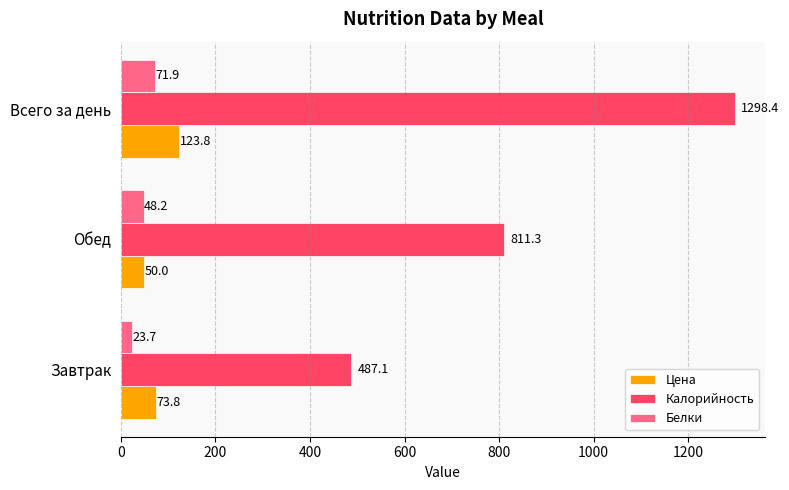

At Всего за день, list the series in order from smallest to largest.

Белки, Цена, Калорийность